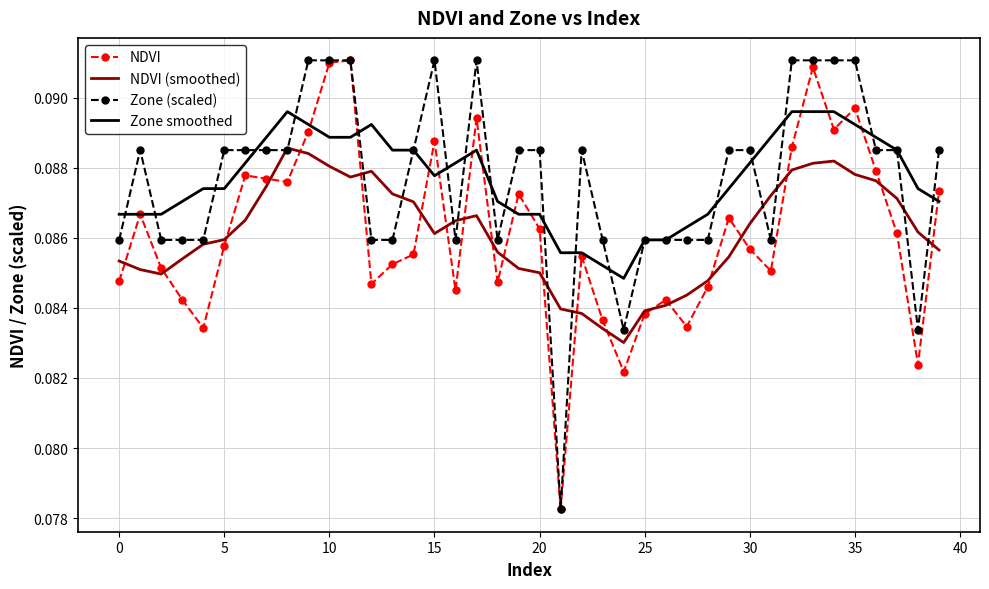

How many interior local valleys does the NDVI series have?

11